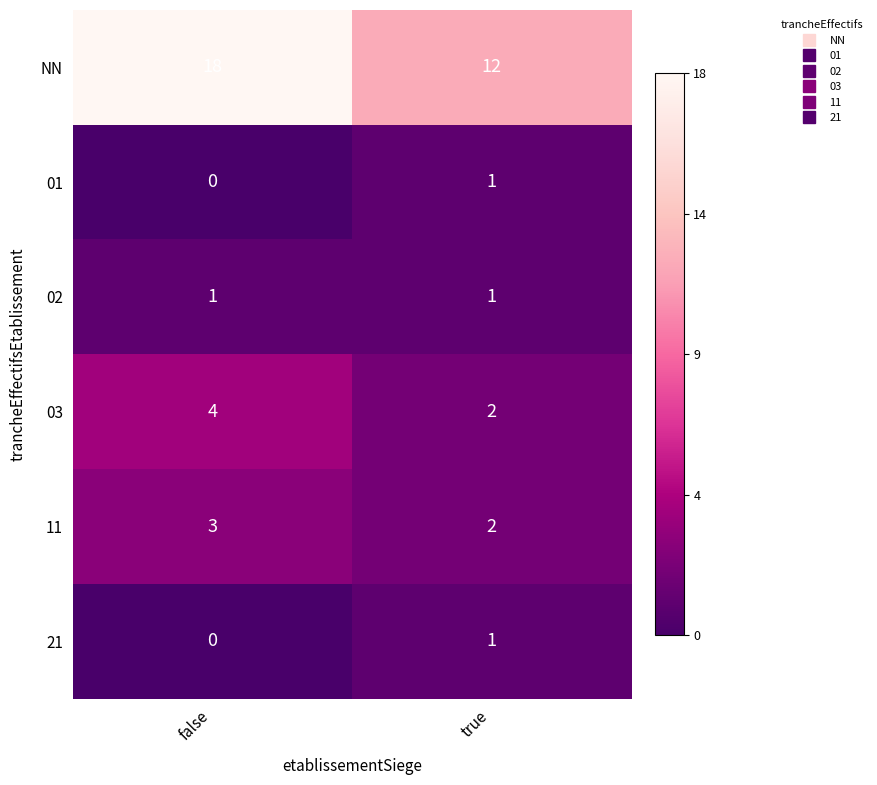

What is the sum of all NN values?

30